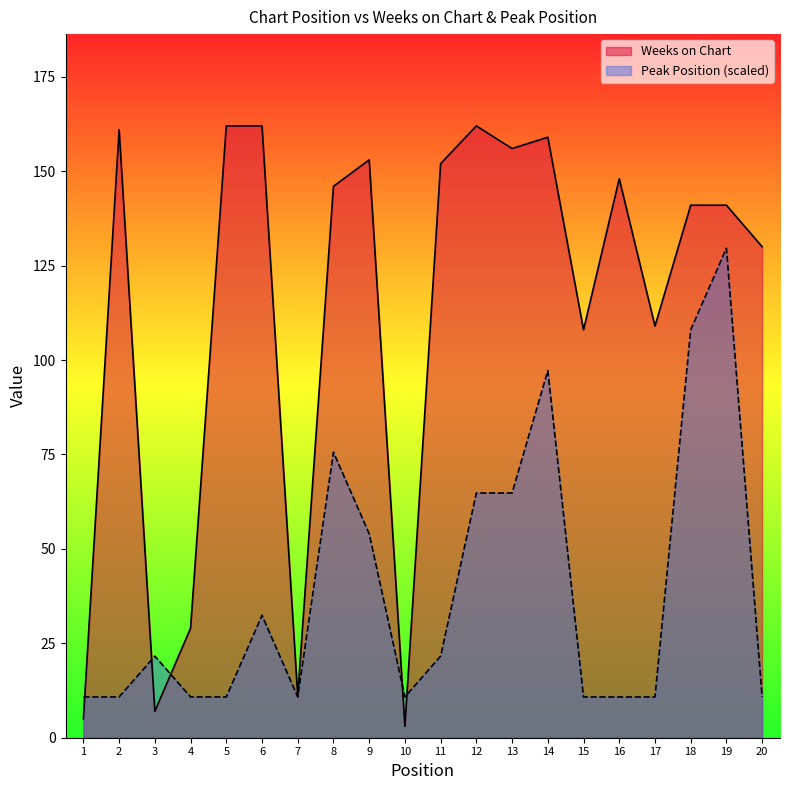

Which label corresponds to the smallest value in the chart?

10